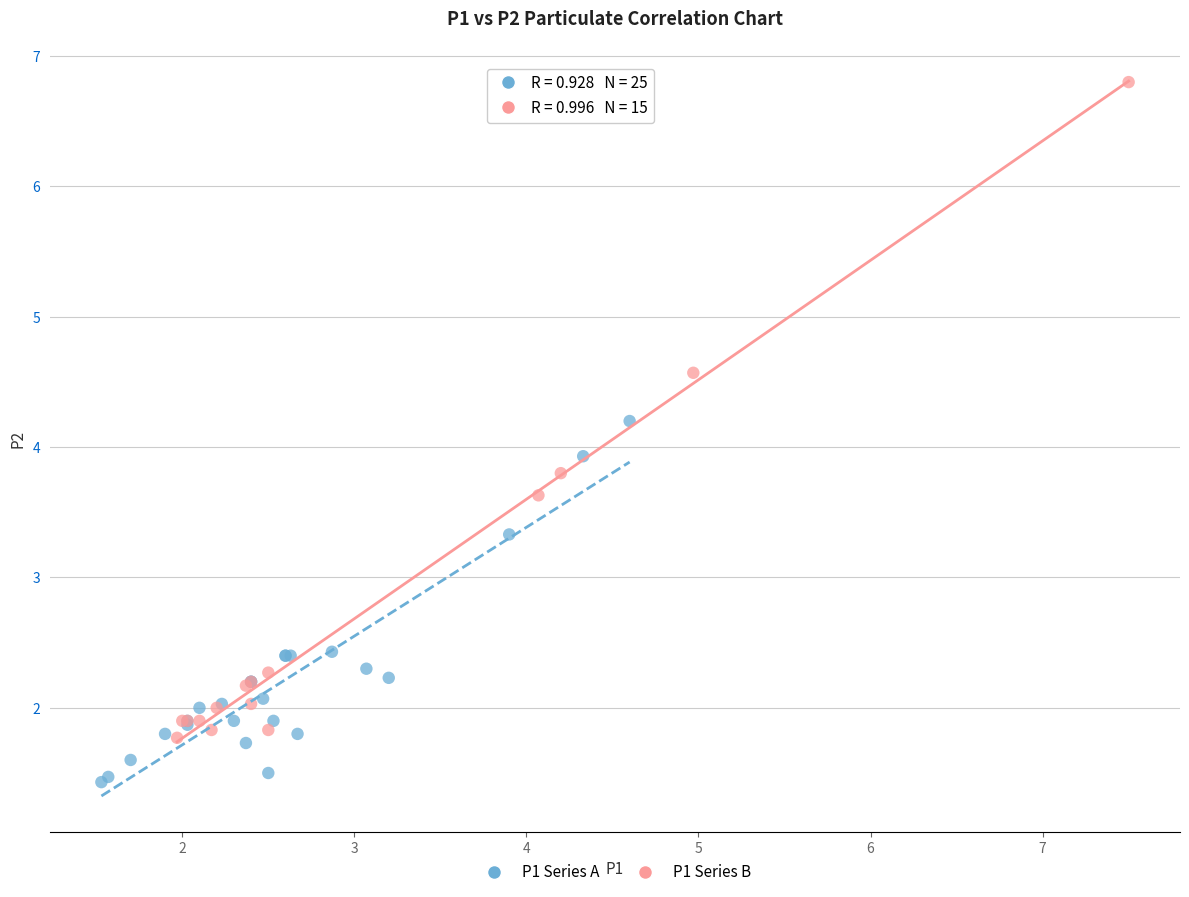

Which series reaches the maximum Y coordinate?

P1 Series B